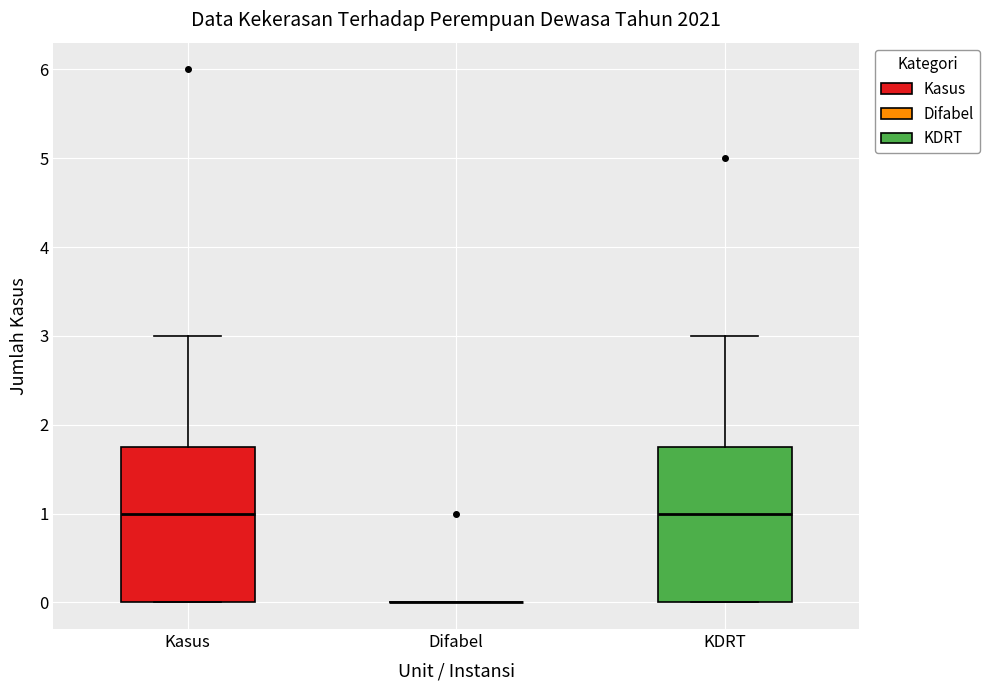

Reading left to right, read every box against the y-axis: the position of its median line, the range the box covers, and the ends of its whiskers. The values are not printed on the chart, so give them approximately, as read against the axis.

Kasus: median 1.0, box 0.0 to 1.8, whiskers 0.0 to 3.0
Difabel: box collapsed to a line at 0.0, whiskers 0.0 to 0.0
KDRT: median 1.0, box 0.0 to 1.8, whiskers 0.0 to 3.0